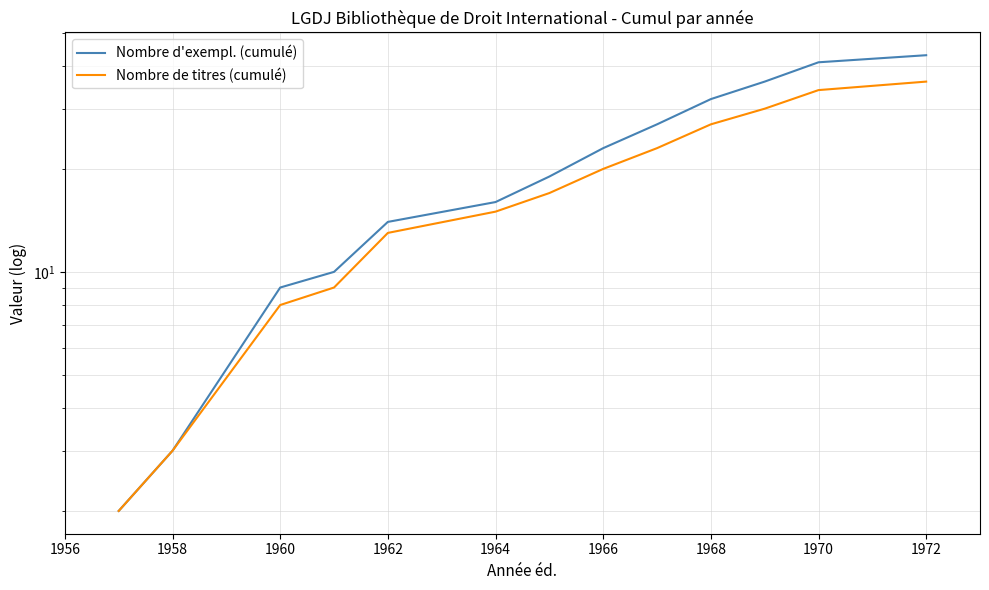

True or false: Nombre d'exempl. (cumulé) has more than 1 interior local peaks.

False